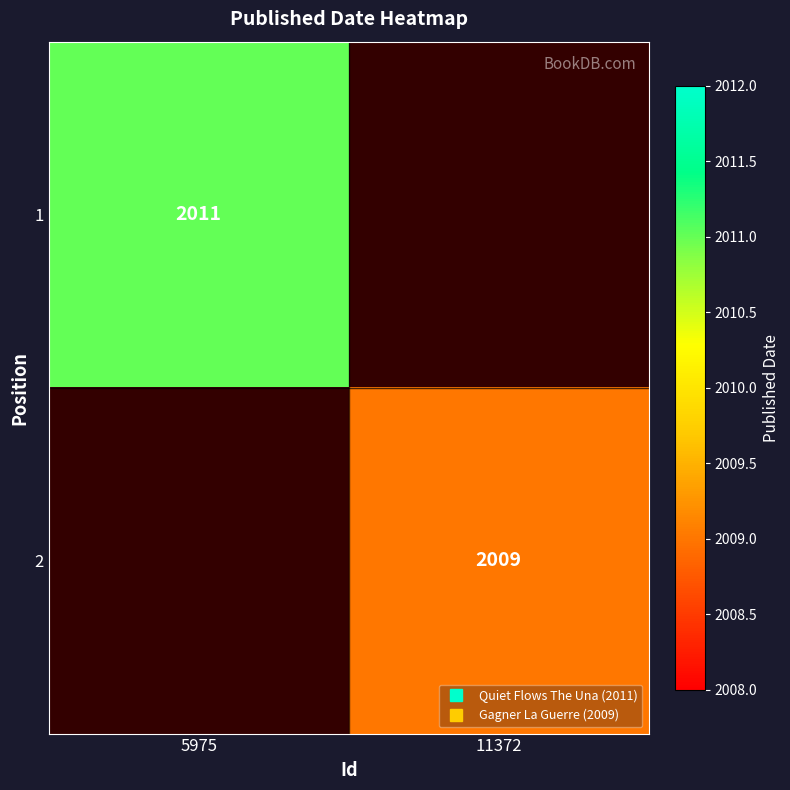

How many categories are shown in the chart?

2